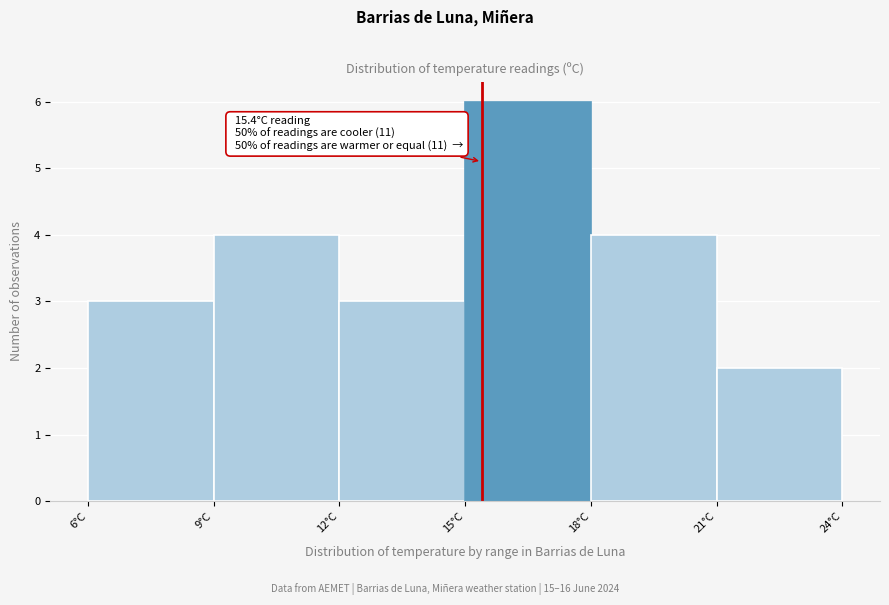

Over which range of the x-axis is the bar tallest?

15 to 18